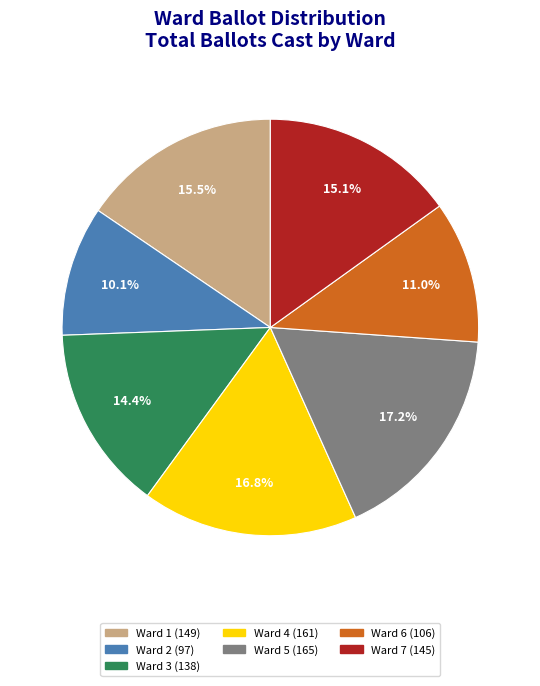

Does Ward 2 account for over 50% of the chart?

No